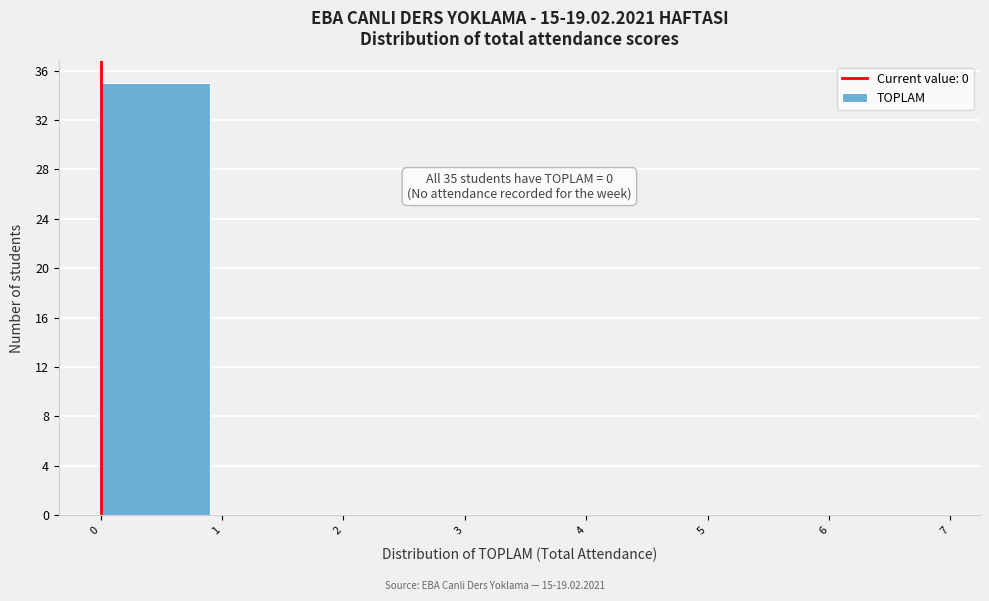

Over which range of the x-axis is the bar tallest?

0 to 1